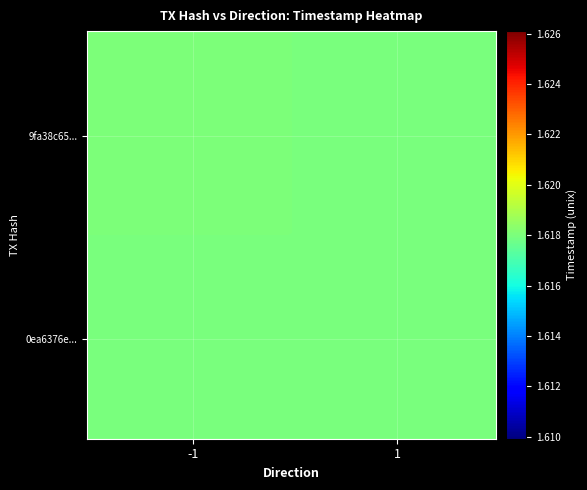

Count the number of data series in this chart.

2